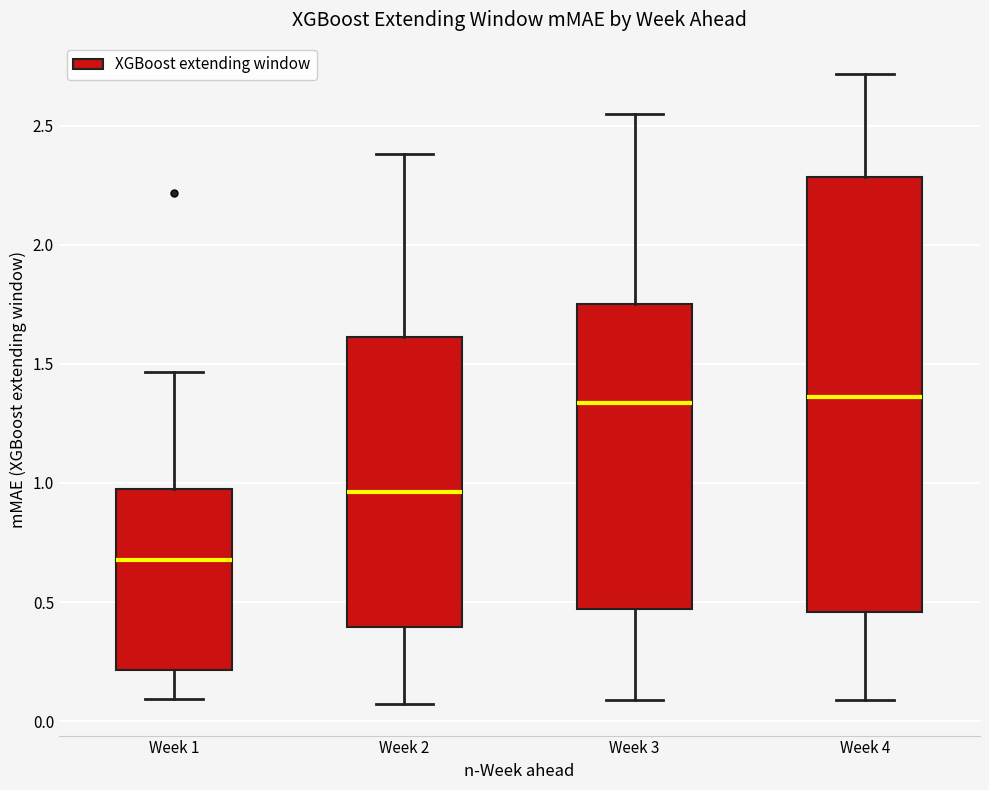

Reading left to right, transcribe this box plot: for each box, give where its median line is, the range the box spans, and where its two whiskers end, as read against the y-axis. The values are not printed on the chart, so give them approximately, as read against the axis.

Week 1: median 0.70, box 0.20 to 0.95, whiskers 0.10 to 1.45
Week 2: median 0.95, box 0.40 to 1.60, whiskers 0.05 to 2.40
Week 3: median 1.35, box 0.45 to 1.75, whiskers 0.10 to 2.55
Week 4: median 1.35, box 0.45 to 2.30, whiskers 0.10 to 2.70